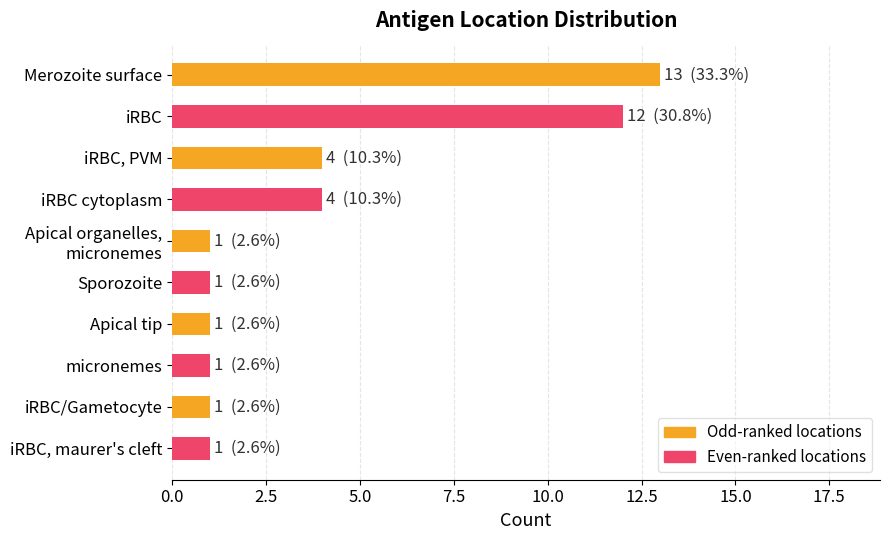

Reading top to bottom, list all the values displayed in this chart.

13	12	4	4	1	1	1	1	1	1